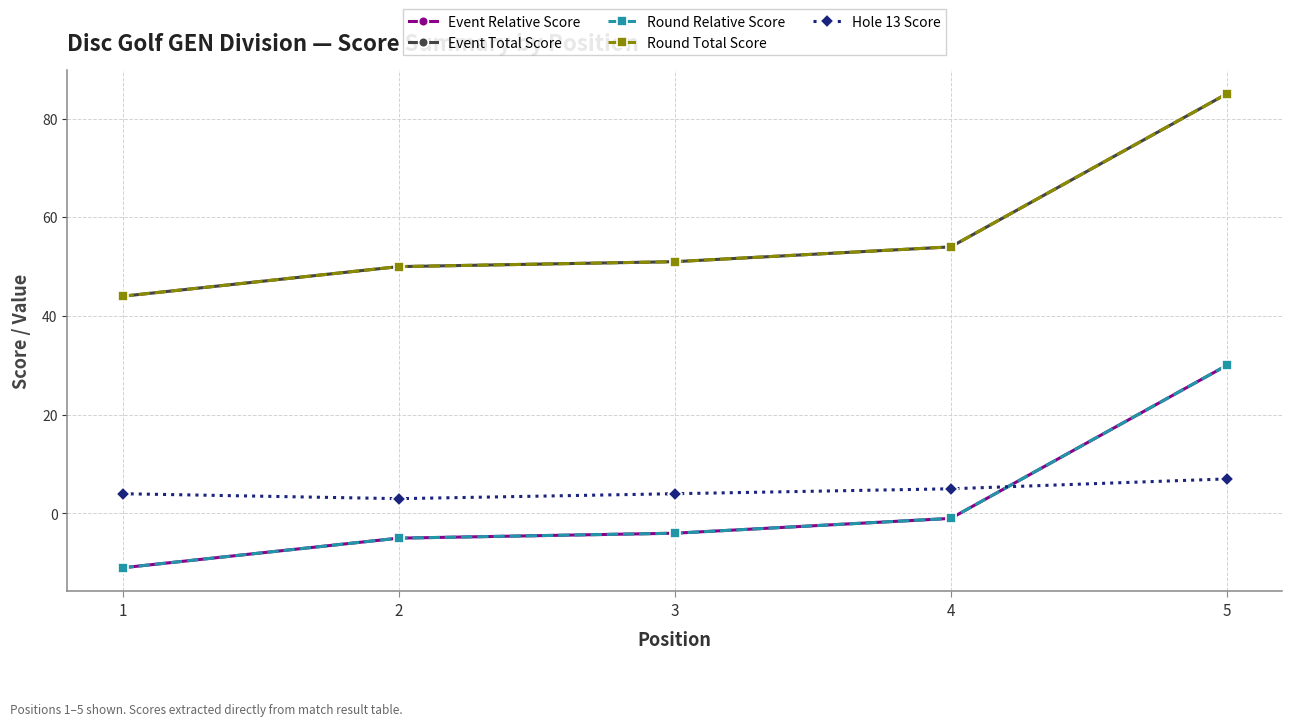

True or false: Event Total Score and Hole 13 Score cross at least once.

False